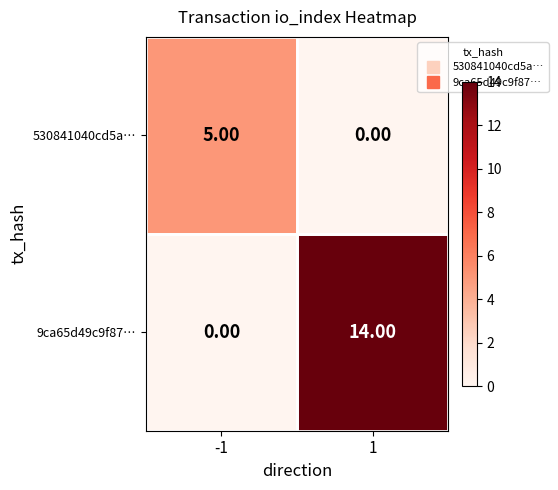

Is the value of 9ca65d49c9f87… at 1 greater than the value of 530841040cd5a… at -1?

Yes